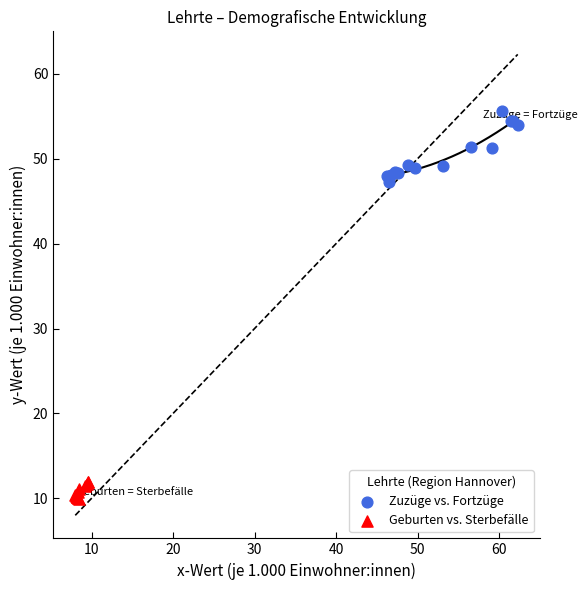

Which series contains the highest Y value?

Zuzüge vs. Fortzüge